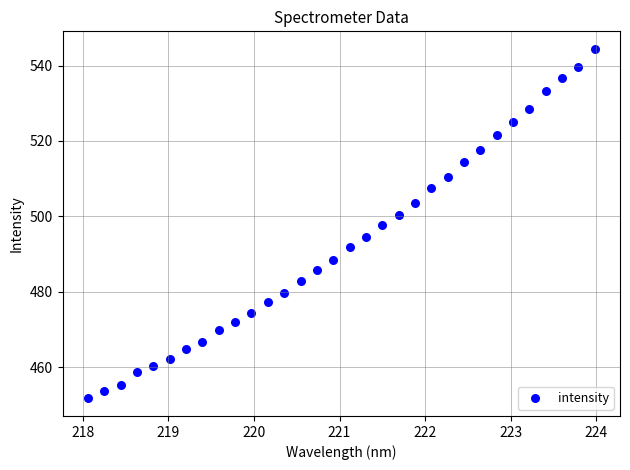

What is the range of Y values (max minus min)?

92.7